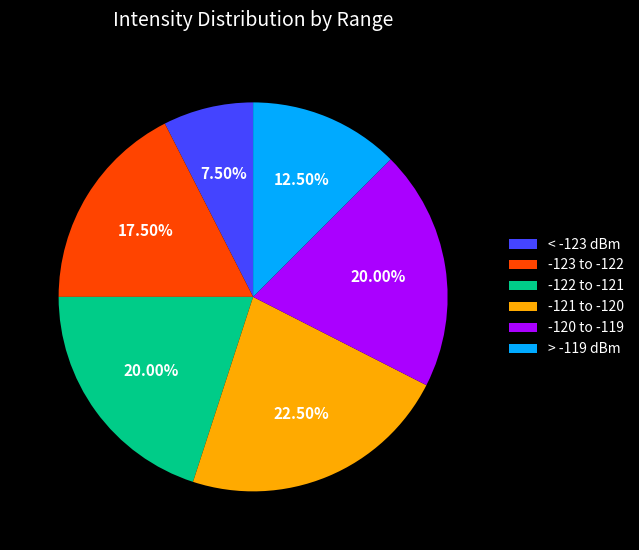

Which has a higher value, -122 to -121 or -123 to -122?

-122 to -121